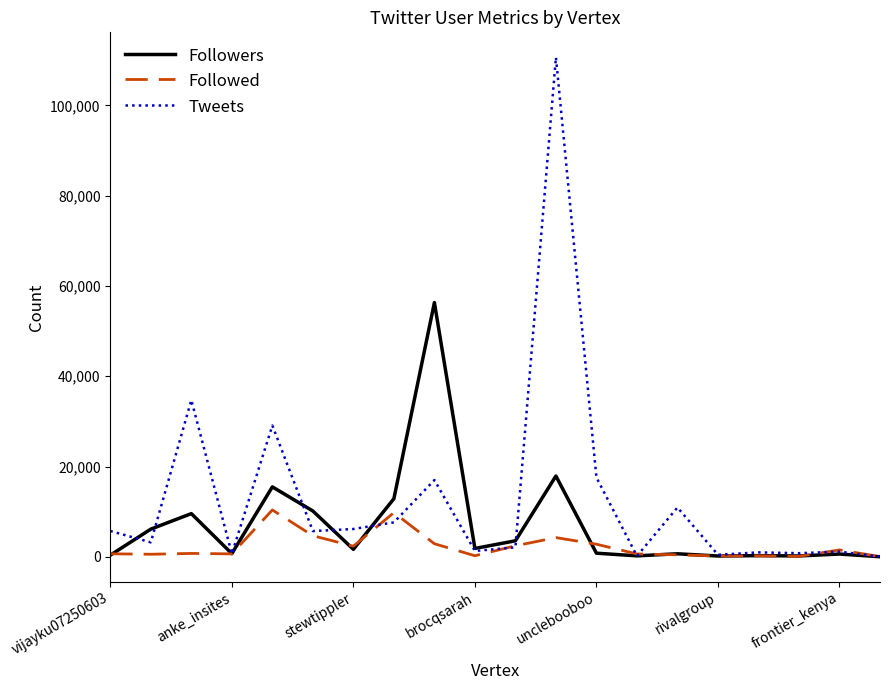

Count the number of data series in this chart.

3